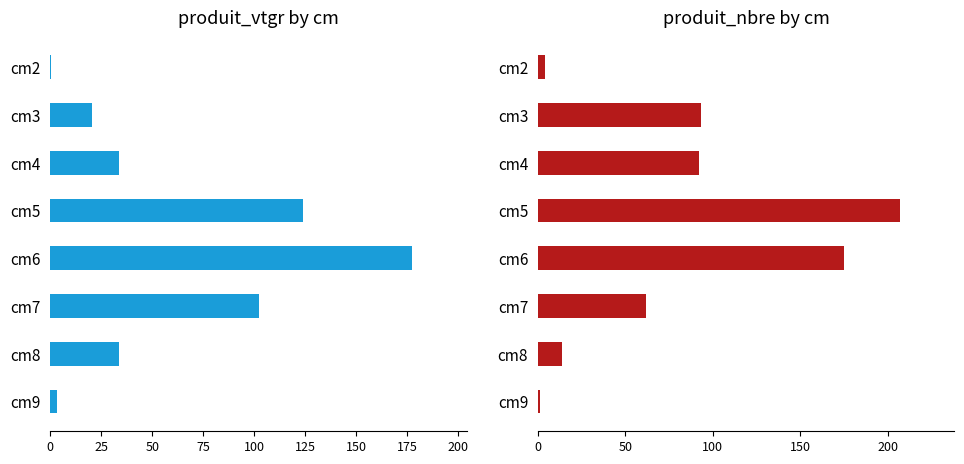

How many distinct data groups are displayed?

2